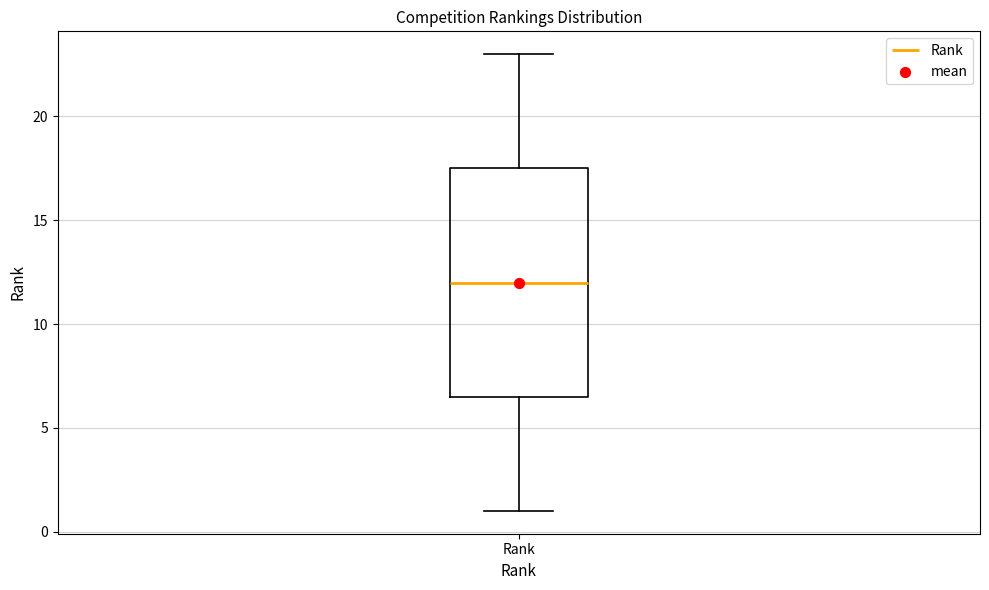

Read this box plot against the y-axis: the position of the median line, the range covered by the box, and the ends of both whiskers. The values are not printed on the chart, so give them approximately, as read against the axis.

median 12.0, box 6.5 to 17.5, whiskers 1.0 to 23.0